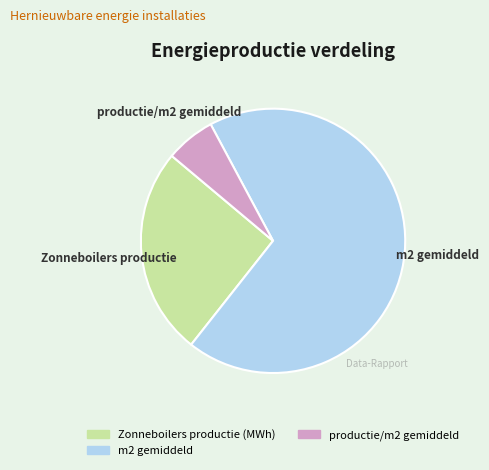

Is there a majority slice in this chart?

Yes